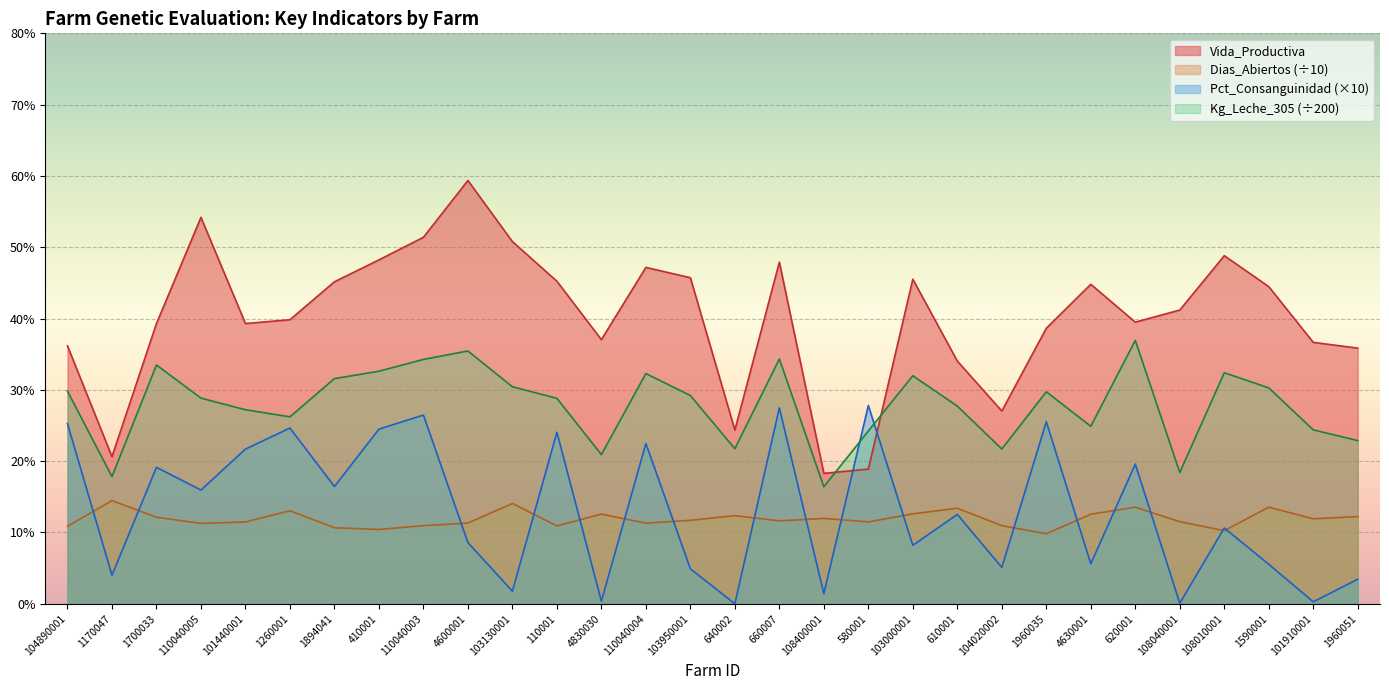

True or false: Dias_Abiertos and Vida_Productiva cross at least once.

False